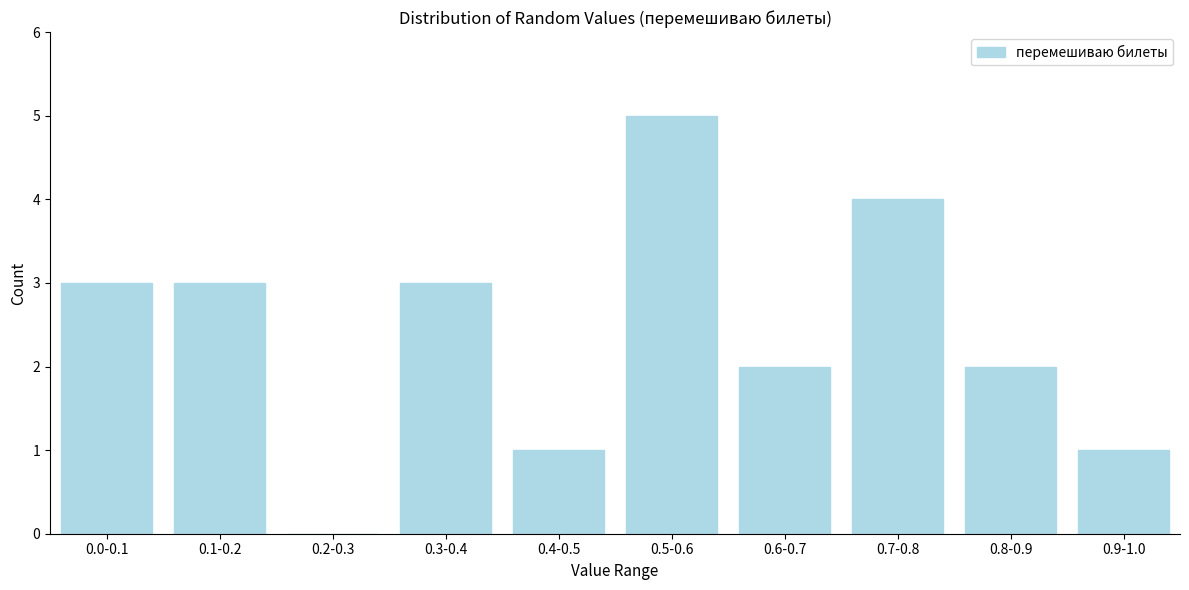

Reading left to right, transcribe all the data shown in this chart.

0.0-0.1=3	0.1-0.2=3	0.2-0.3=0	0.3-0.4=3	0.4-0.5=1	0.5-0.6=5	0.6-0.7=2	0.7-0.8=4	0.8-0.9=2	0.9-1.0=1